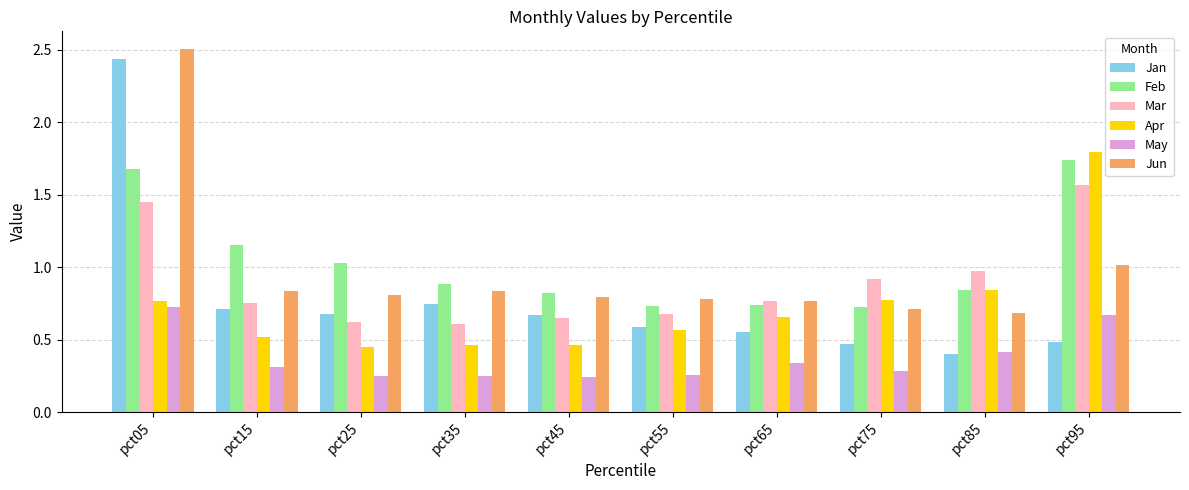

What value does the Feb series have at pct35?

0.9